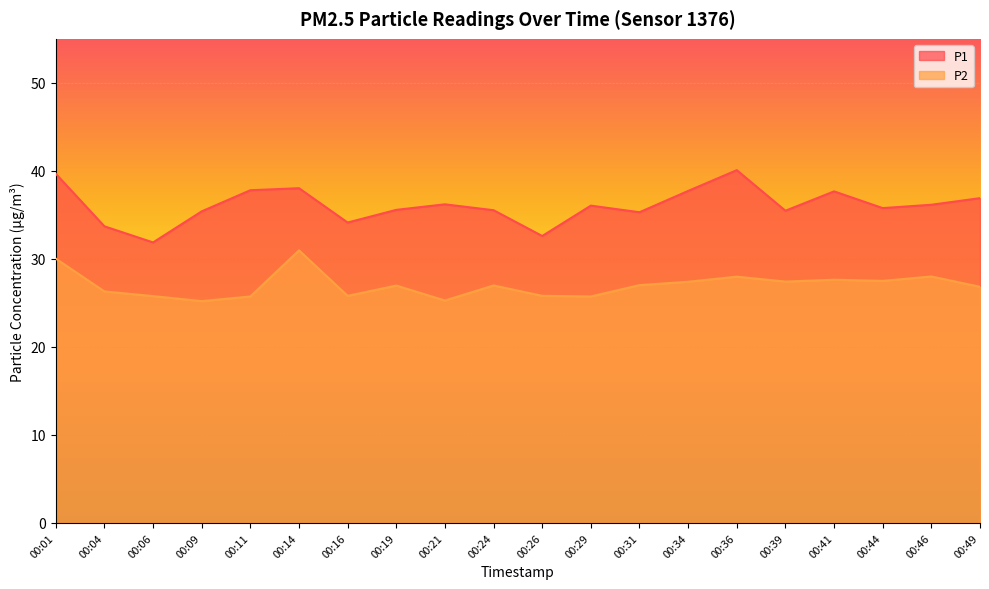

Where is P1 nearest to the value 35?

00:31